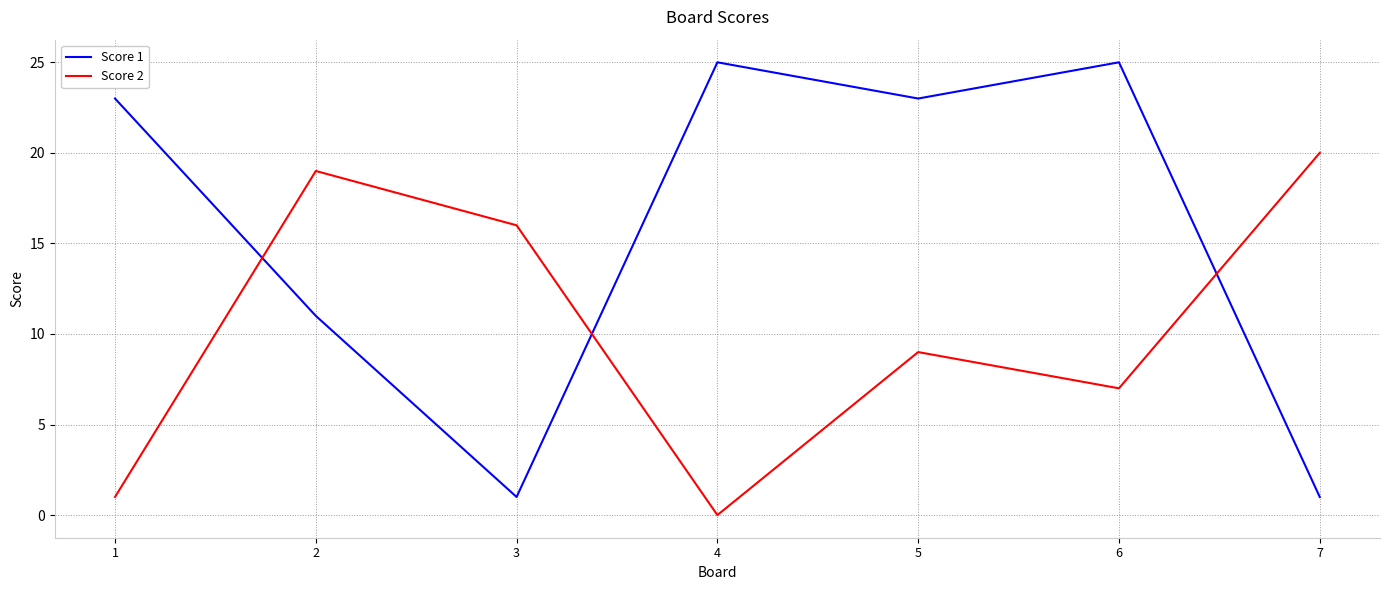

True or false: Score 1 and Score 2 cross at least once.

True